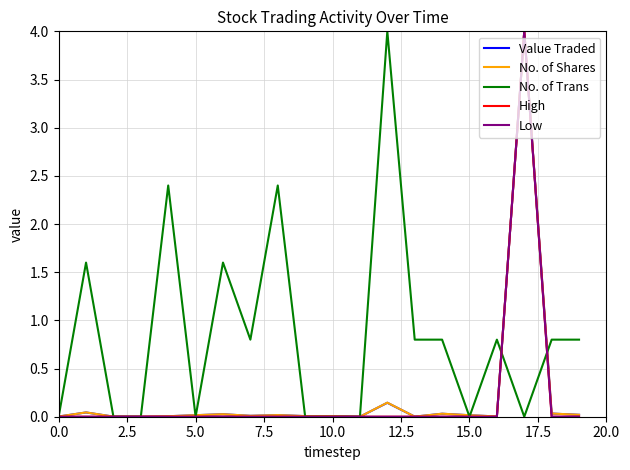

Reading left to right, what are all the values shown in this chart?

Value Traded: 0.0	0.0	0.0	0.0	0.0	0.0	0.0	0.0	0.0	0.0	0.0	0.0	0.1	0.0	0.0	0.0	0.0	4.0	0.0	0.0
No. of Shares: 0.0	0.0	0.0	0.0	0.0	0.0	0.0	0.0	0.0	0.0	0.0	0.0	0.1	0.0	0.0	0.0	0.0	4.0	0.0	0.0
No. of Trans: 0.0	1.6	0.0	0.0	2.4	0.0	1.6	0.8	2.4	0.0	0.0	0.0	4.0	0.8	0.8	0.0	0.8	0.0	0.8	0.8
High: 0.0	0.0	0.0	0.0	0.0	0.0	0.0	0.0	0.0	0.0	0.0	0.0	0.0	0.0	0.0	0.0	0.0	4.0	0.0	0.0
Low: 0.0	0.0	0.0	0.0	0.0	0.0	0.0	0.0	0.0	0.0	0.0	0.0	0.0	0.0	0.0	0.0	0.0	4.0	0.0	0.0